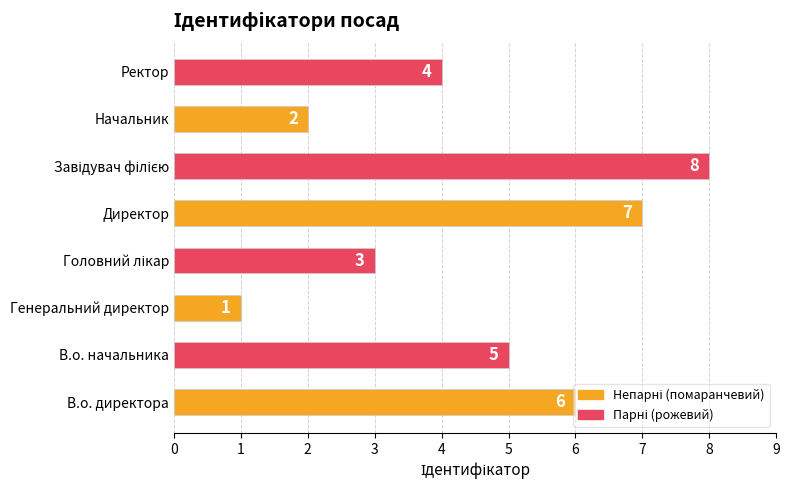

What is the sum of all values?

36